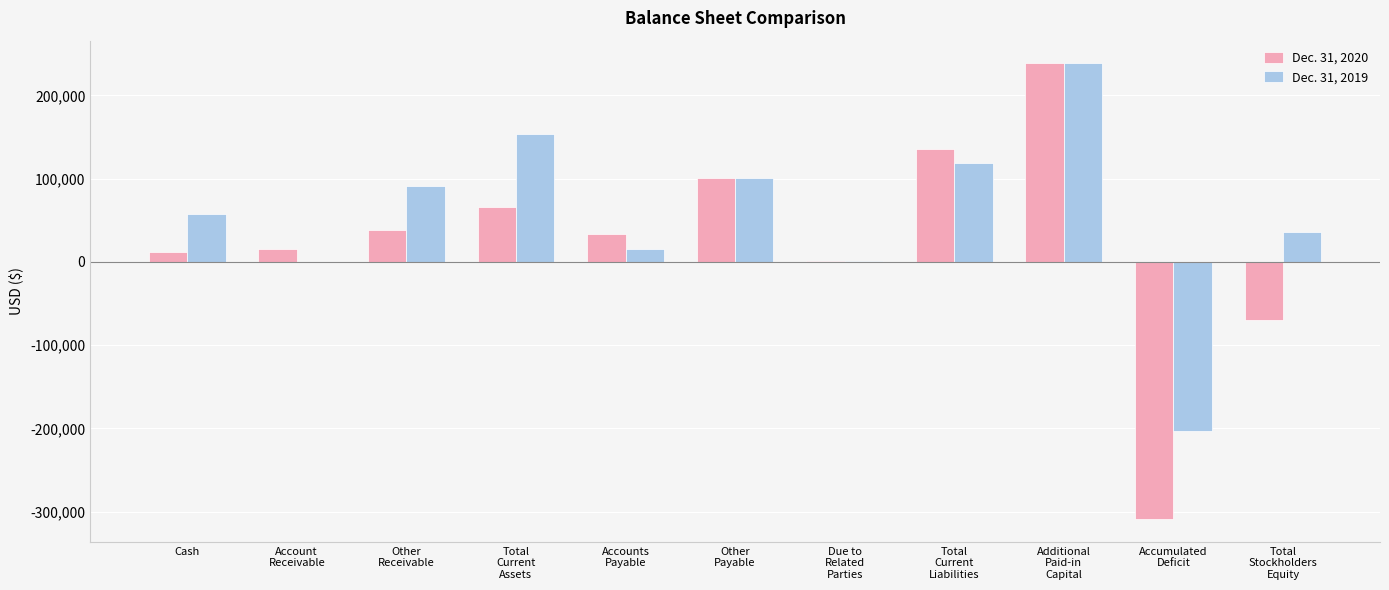

Is it true that Dec. 31, 2020 equals 103638 at Total
Current
Assets?

False